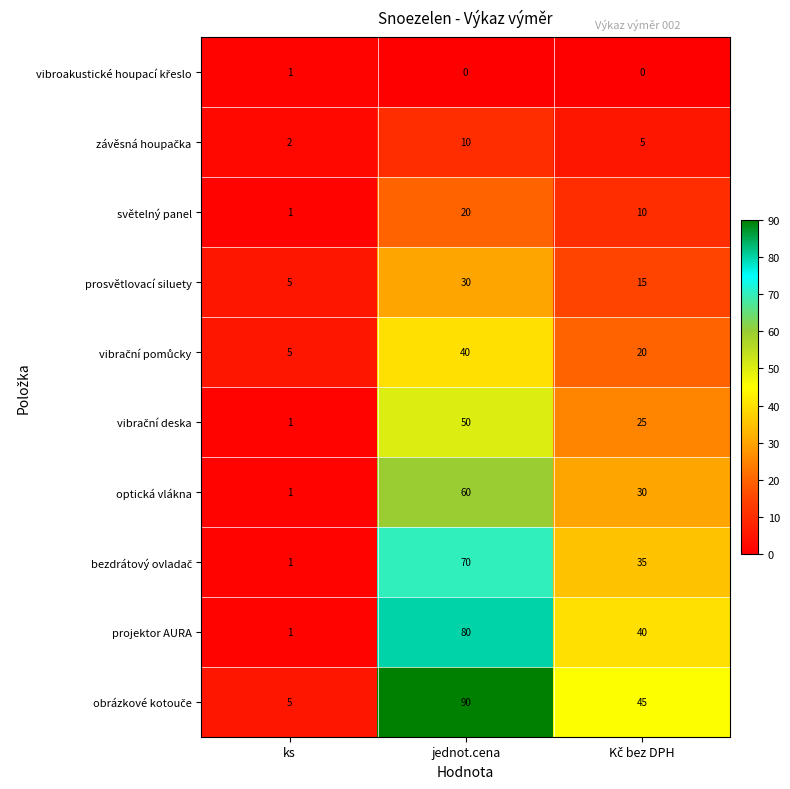

What is the difference between the maximum and minimum values in the optická vlákna series?

59